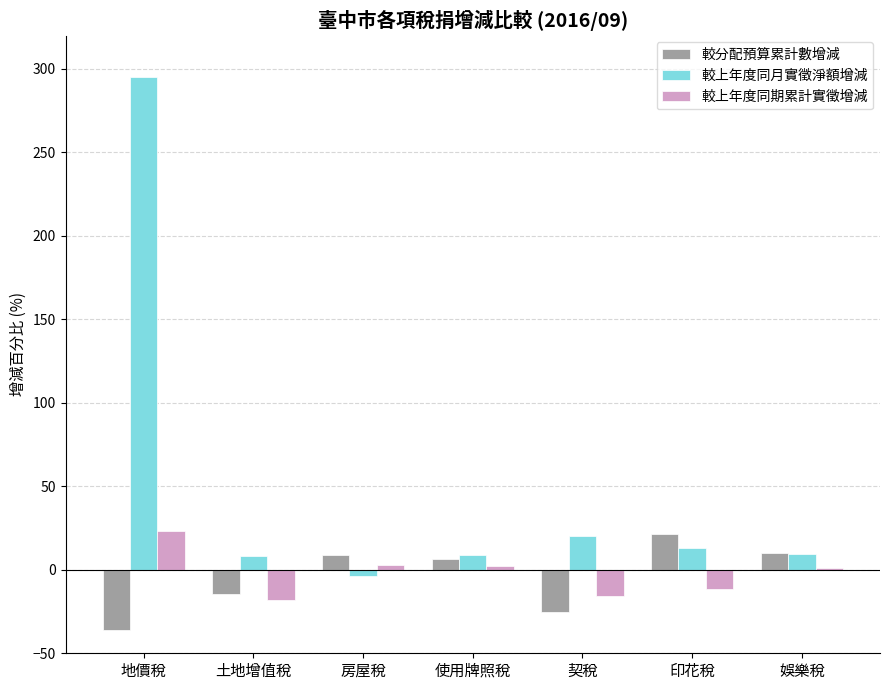

What is the total value across all series at 地價稅?

281.9